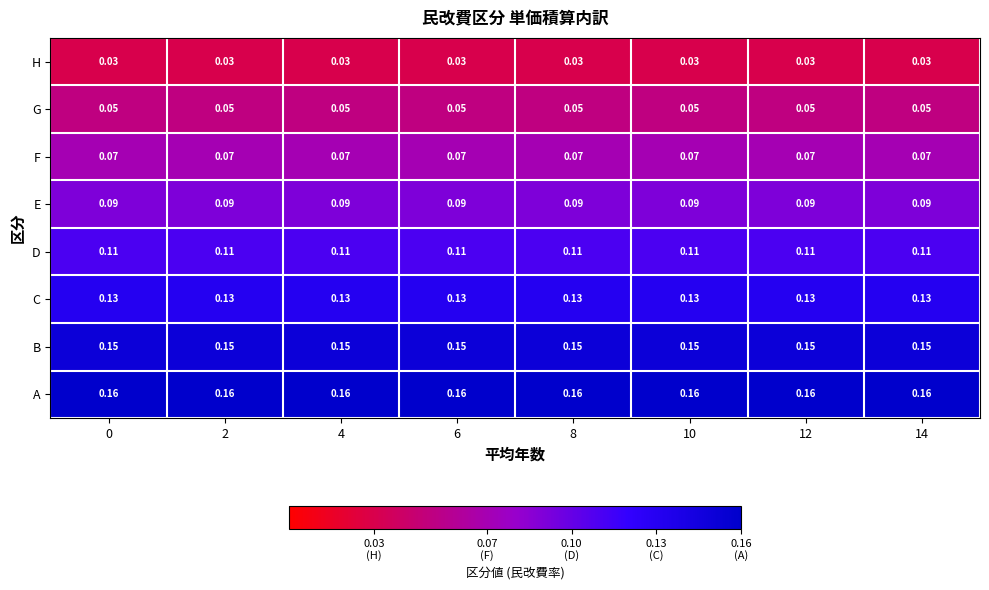

Count the number of data series in this chart.

8